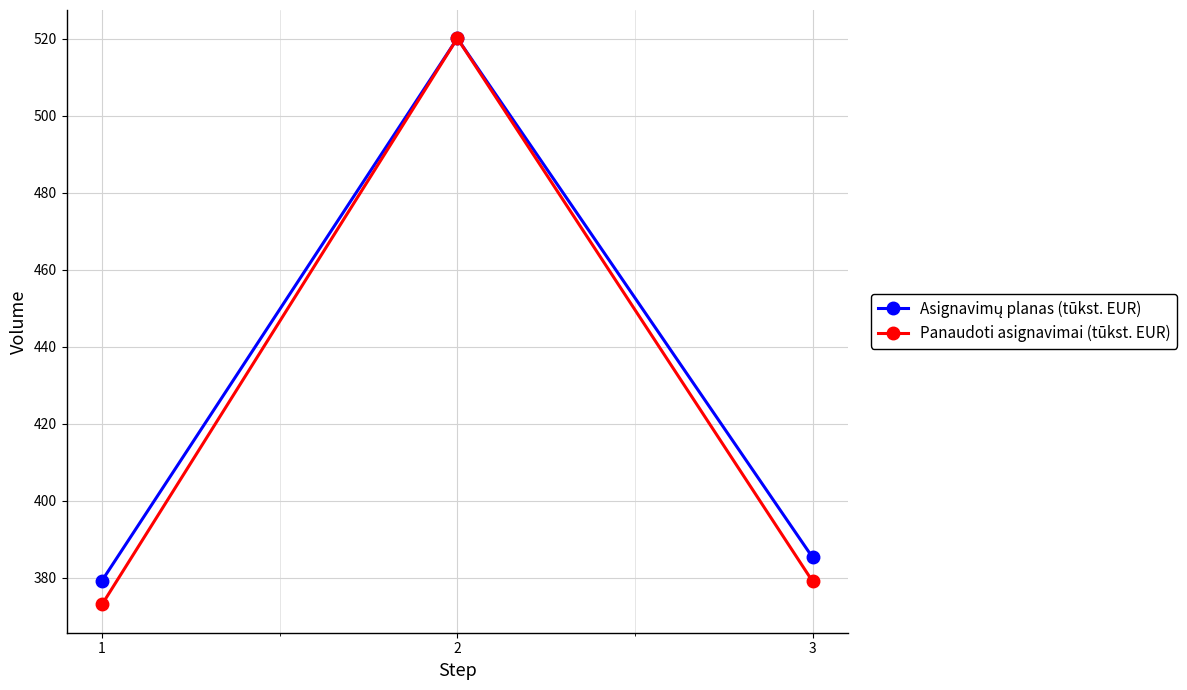

What is the value of the Panaudoti asignavimai (tūkst. EUR) point at the 1st from the left?

373.1